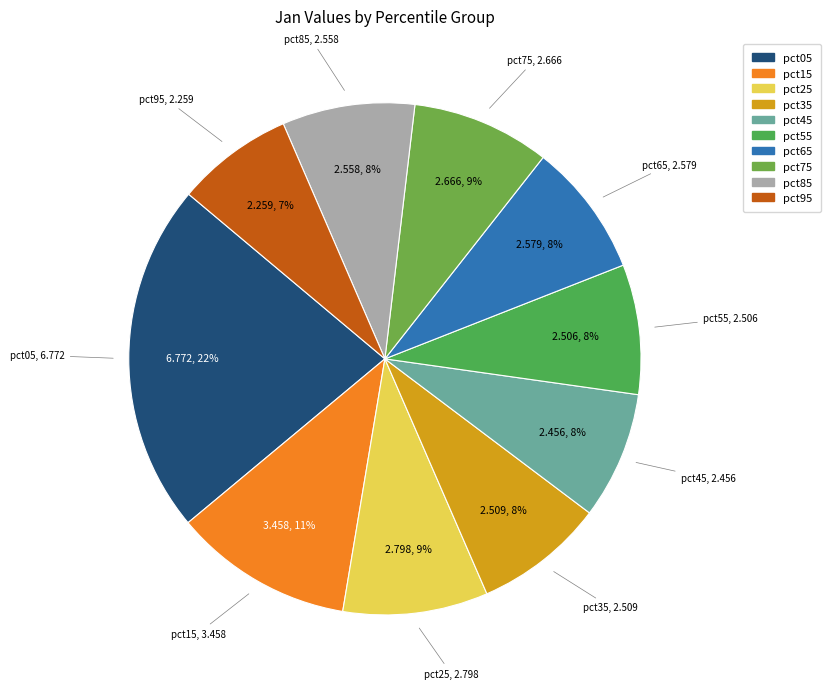

Is it true that pct15 is 11% of the pie?

True